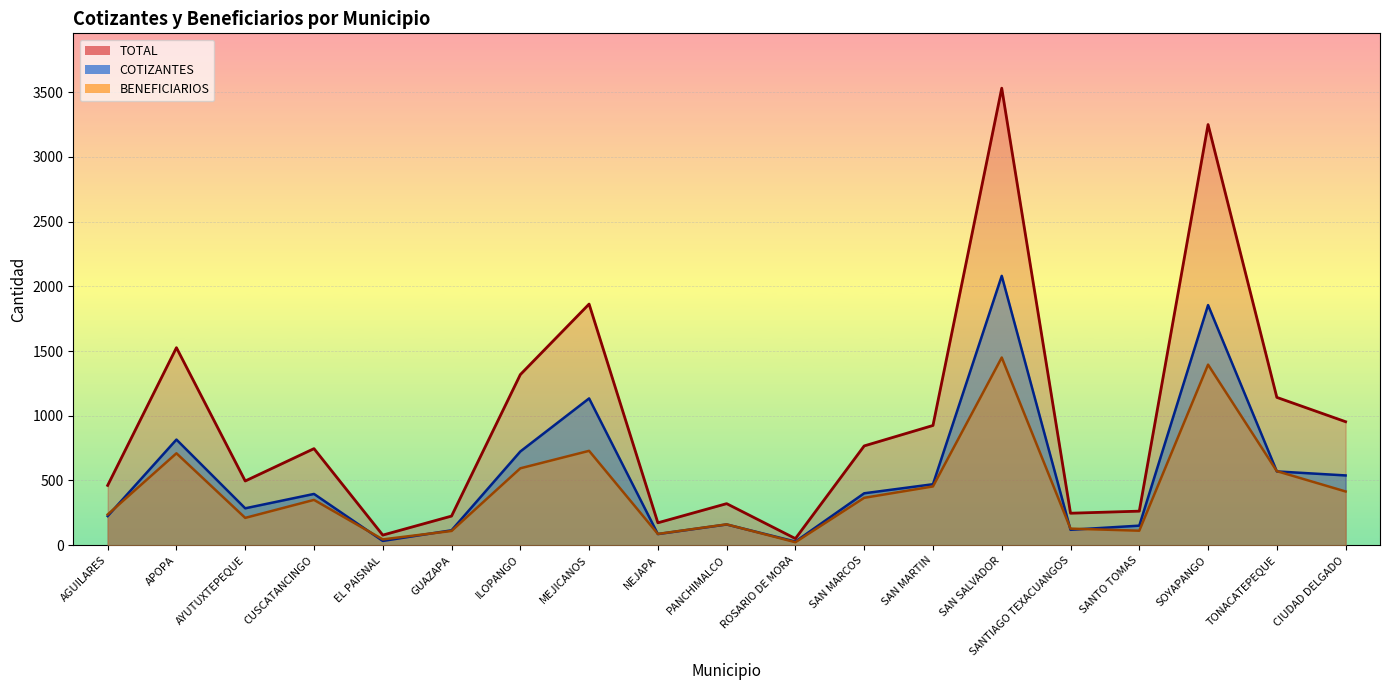

What is the minimum value for BENEFICIARIOS?

23